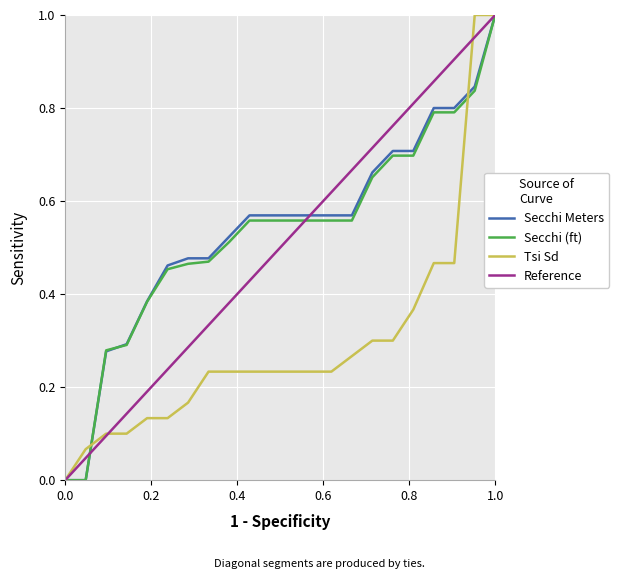

Reading right to left, list all the values displayed in this chart.

Secchi Meters: 1.0	0.8	0.8	0.8	0.7	0.7	0.7	0.6	0.6	0.6	0.6	0.6	0.6	0.5	0.5	0.5	0.5	0.4	0.3	0.3	0.0	0.0
Secchi (ft): 1.0	0.8	0.8	0.8	0.7	0.7	0.7	0.6	0.6	0.6	0.6	0.6	0.6	0.5	0.5	0.5	0.5	0.4	0.3	0.3	0.0	0.0
Tsi Sd: 1.0	1.0	0.5	0.5	0.4	0.3	0.3	0.3	0.2	0.2	0.2	0.2	0.2	0.2	0.2	0.2	0.1	0.1	0.1	0.1	0.1	0.0
Reference: 1.0	1.0	0.9	0.9	0.8	0.8	0.8	0.7	0.7	0.6	0.6	0.5	0.5	0.4	0.3	0.3	0.2	0.2	0.1	0.1	0.1	0.0